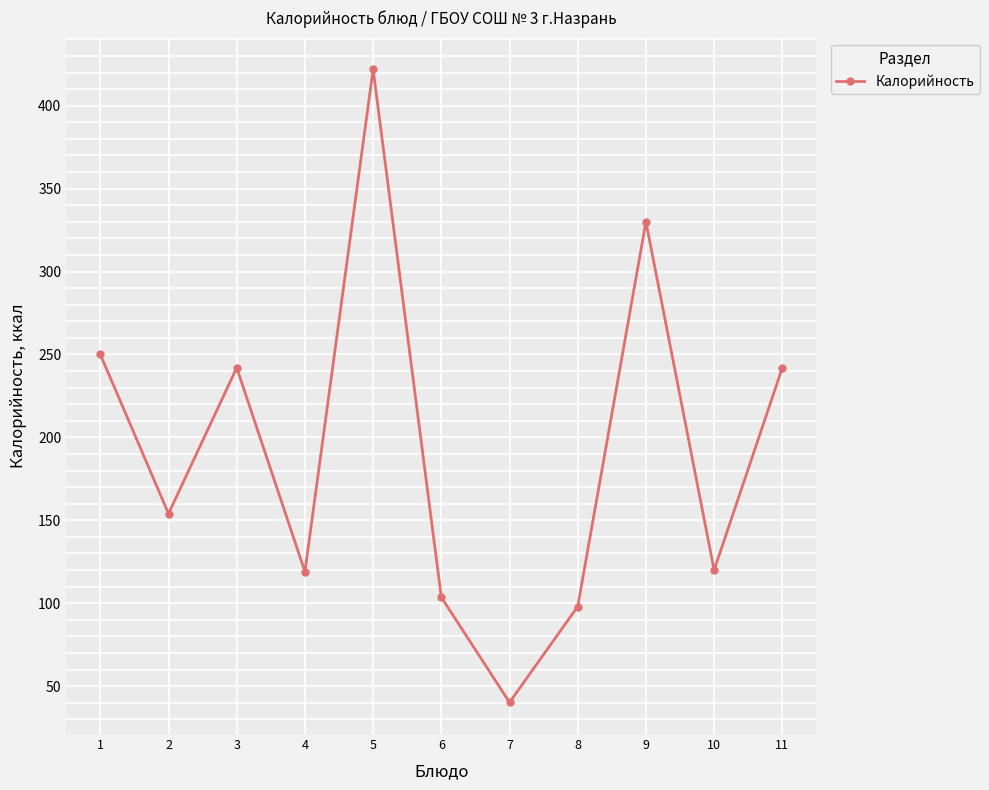

How many data points does each series have?

11